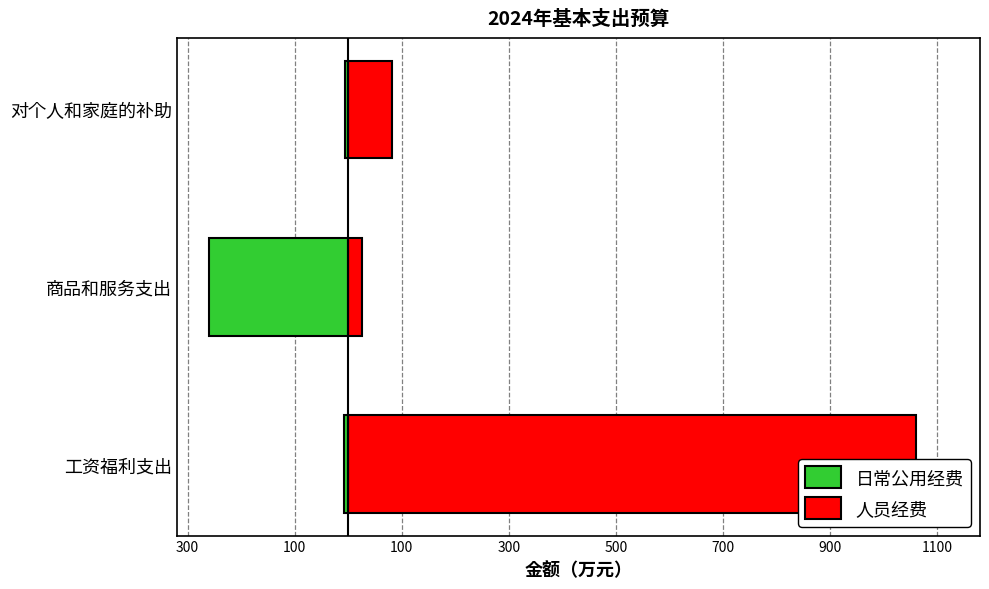

What is the sum of the 人员经费 values at 对个人和家庭的补助 and 商品和服务支出?

107.7